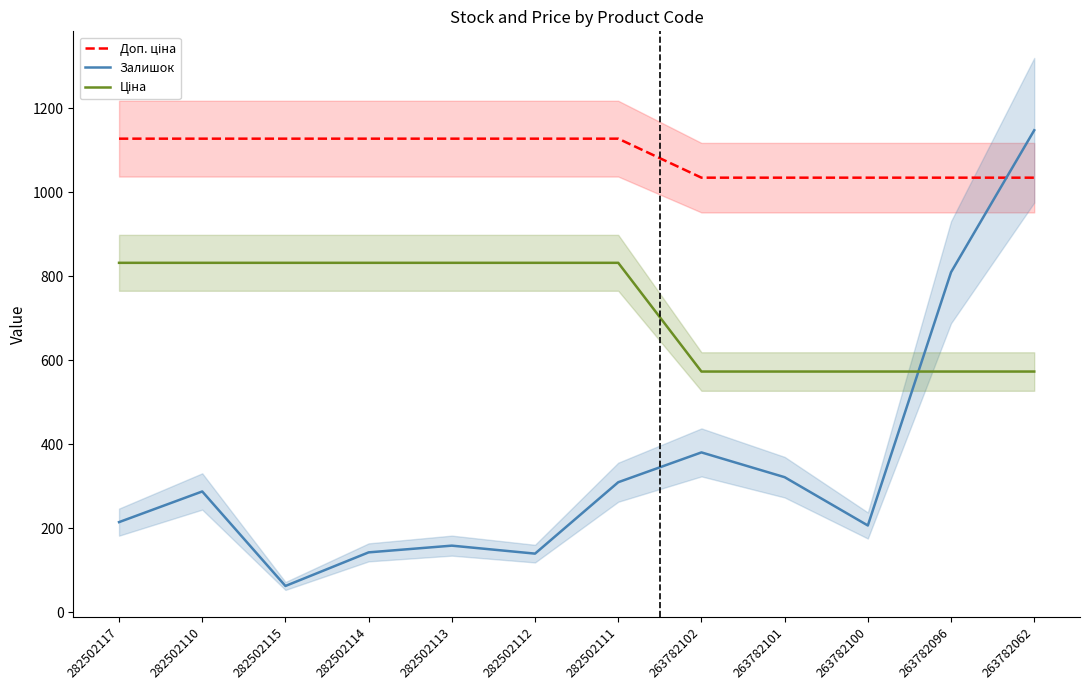

True or false: Доп. ціна has more than 2 points higher than both neighbors.

False